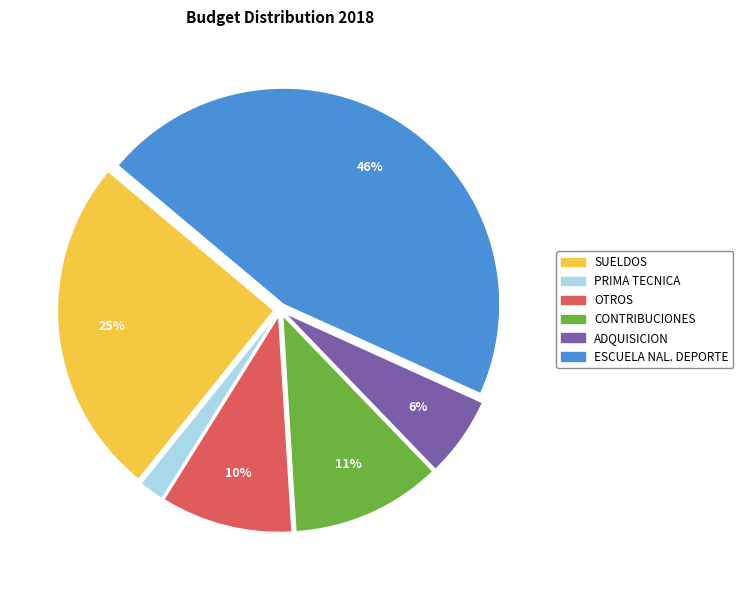

What is the smallest slice in the pie chart?

PRIMA TECNICA